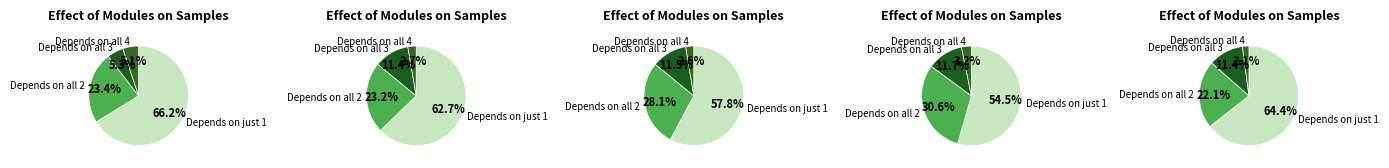

True or false: 2008/06/07 02:00 accounts for 13% of the total.

False